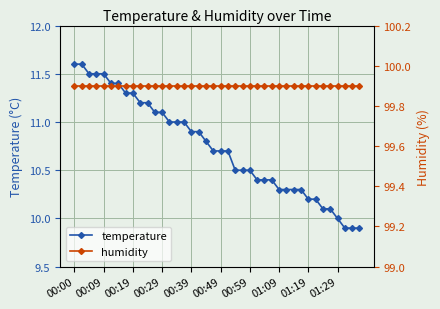

Rank the series by their maximum value, from lowest to highest.

temperature, humidity